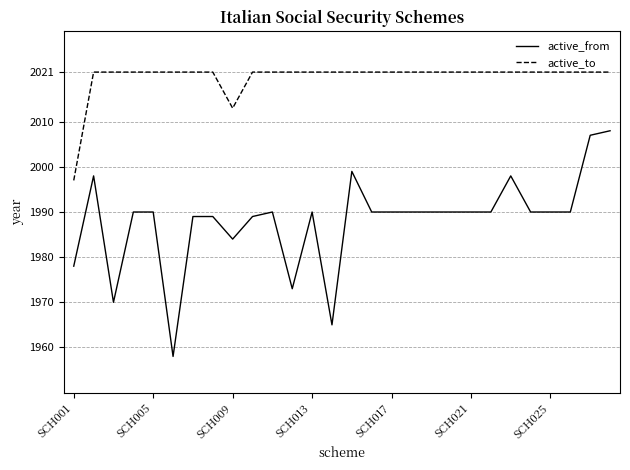

What is the minimum value shown in the chart?

1958